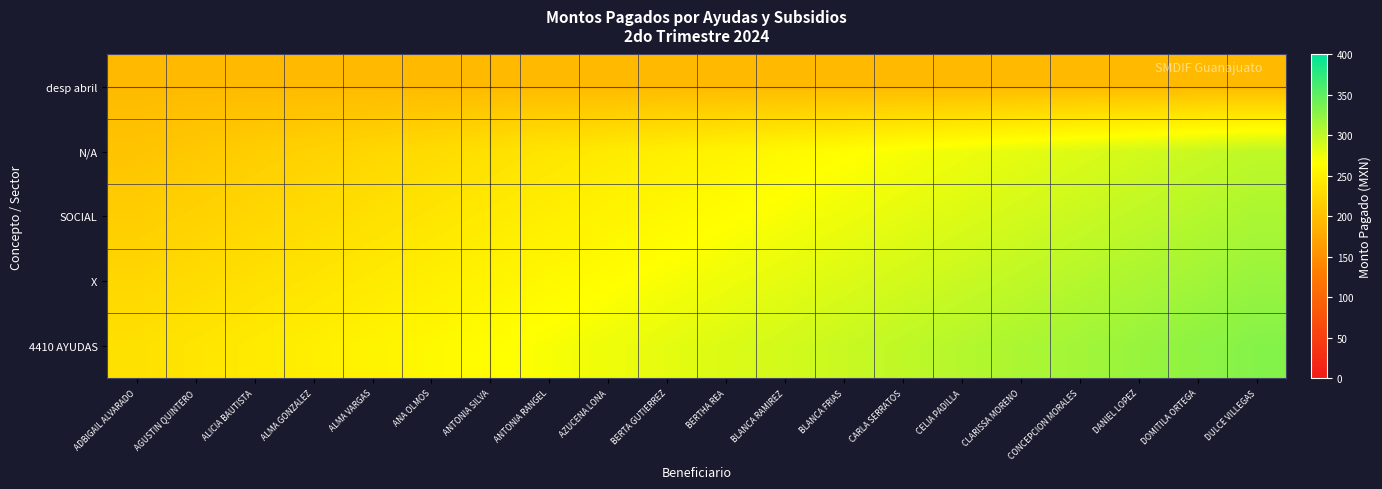

Which series has the largest total across all categories?

4410 AYUDAS